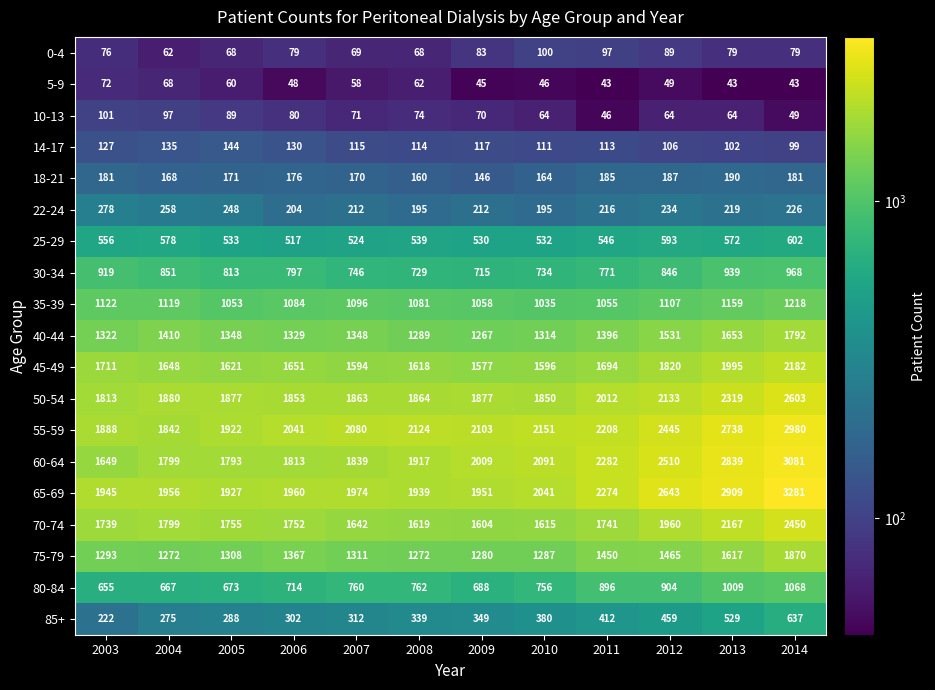

What is the minimum value shown in the chart?

43